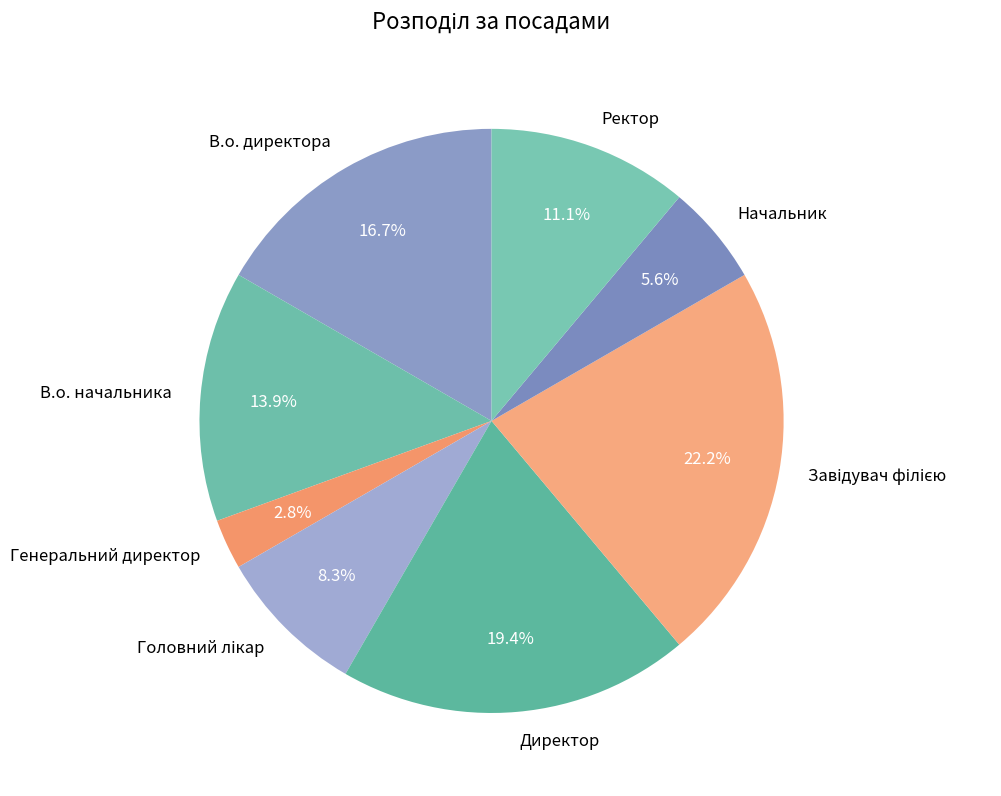

Is there any slice that represents more than half of the pie?

No